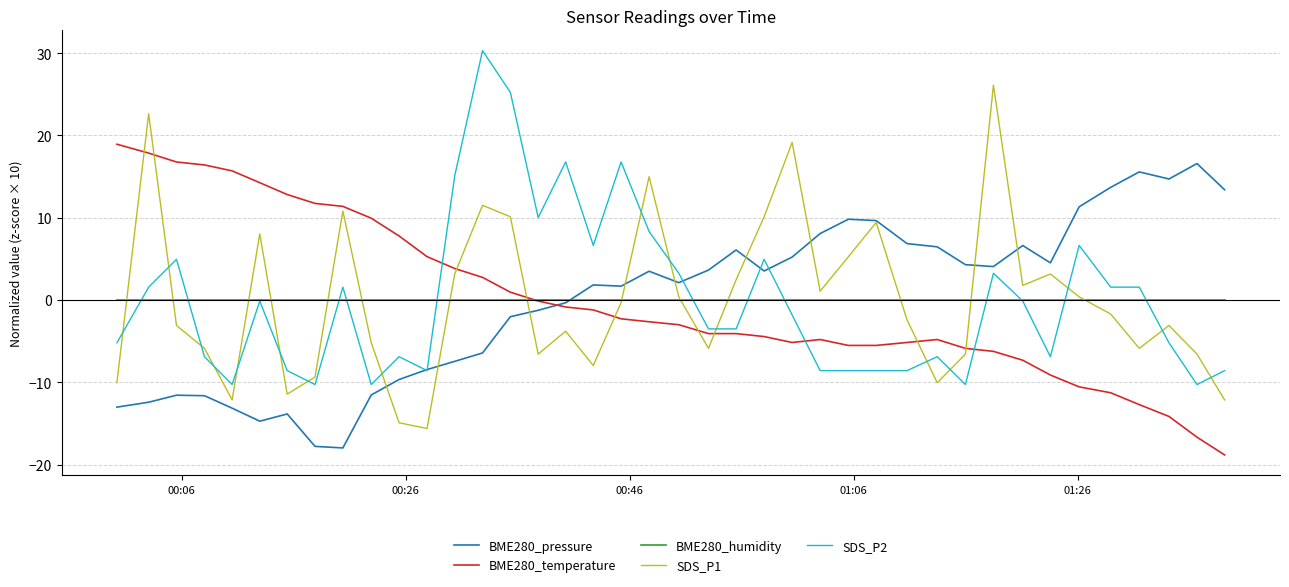

Rank the series by their maximum value, from highest to lowest.

SDS_P2, SDS_P1, BME280_temperature, BME280_pressure, BME280_humidity